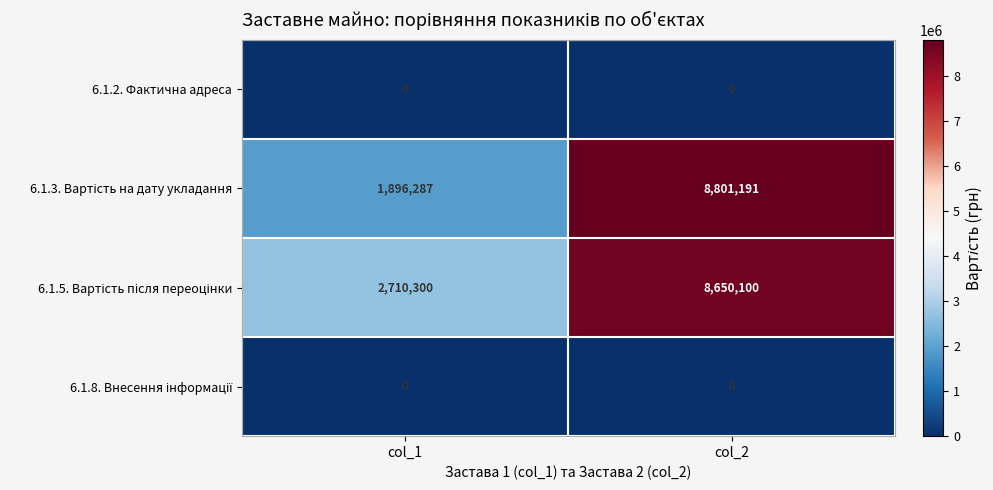

Is it true that 6.1.2. Фактична адреса equals 0 at col_1?

True